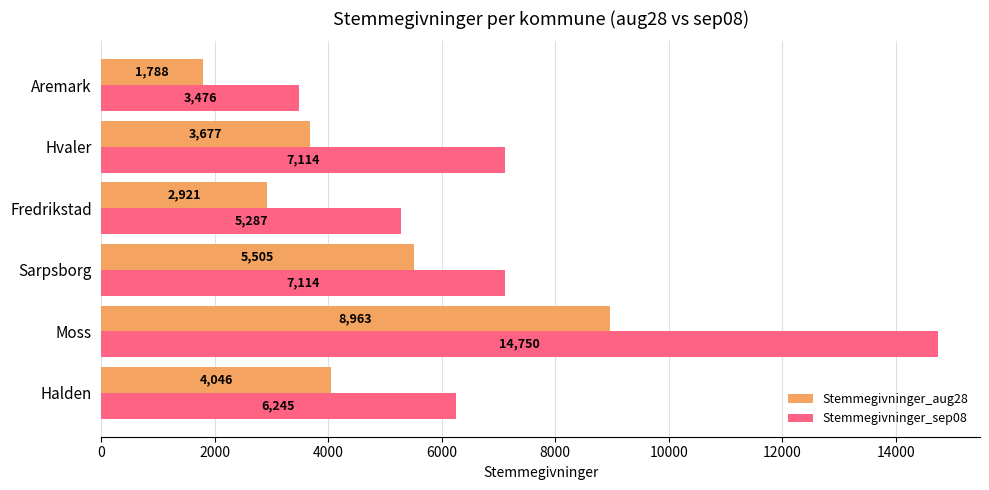

Is it true that Stemmegivninger_aug28 equals 16119 at Moss?

False